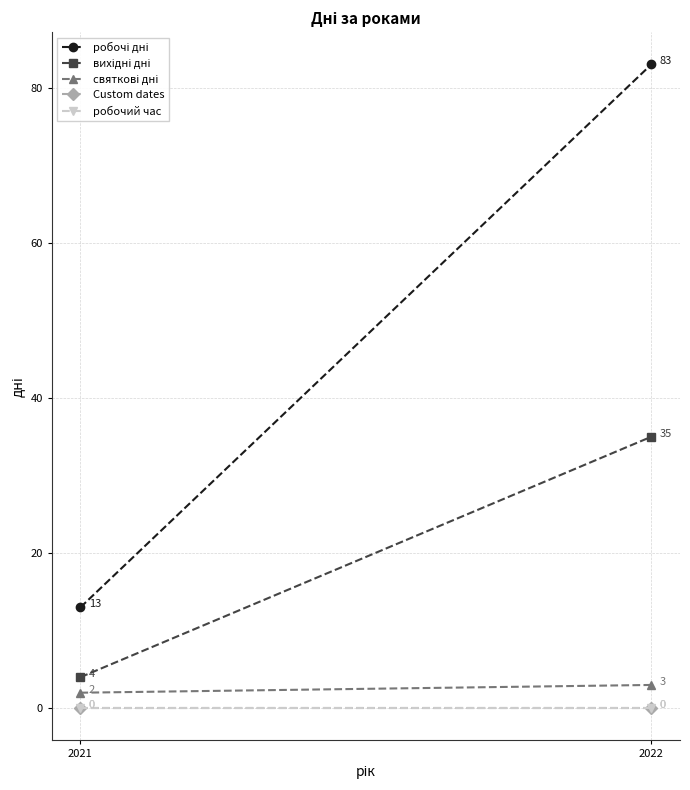

List the labels in order of робочі дні value, largest first.

2022, 2021